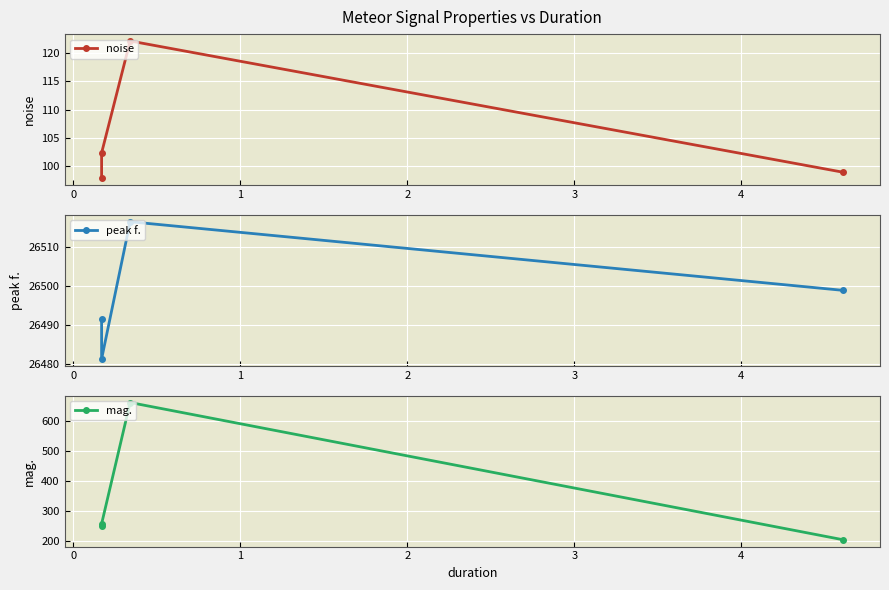

In noise, how many points are higher than both neighbors (excluding endpoints)?

1